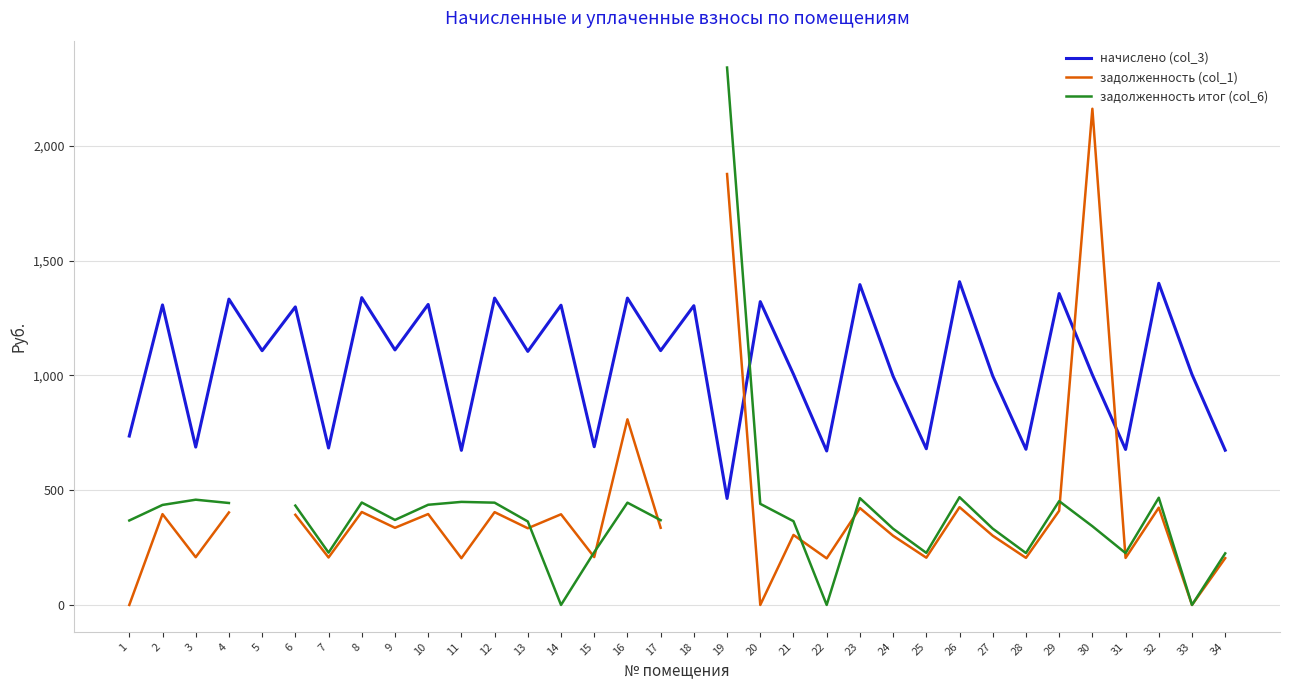

How many interior local valleys does the задолженность итог (col_6) series have?

8